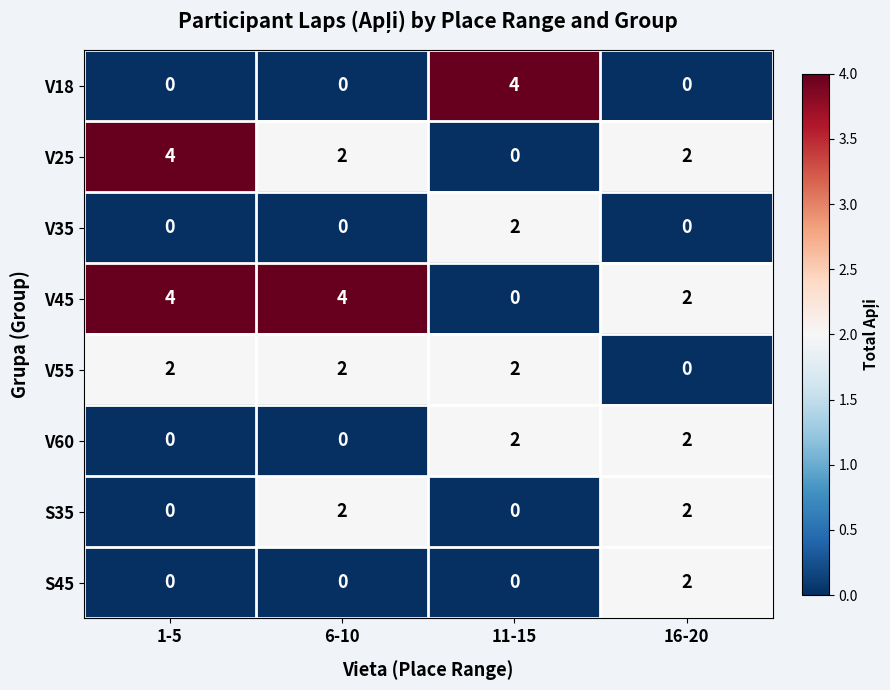

What is the total value across all series at 6-10?

10